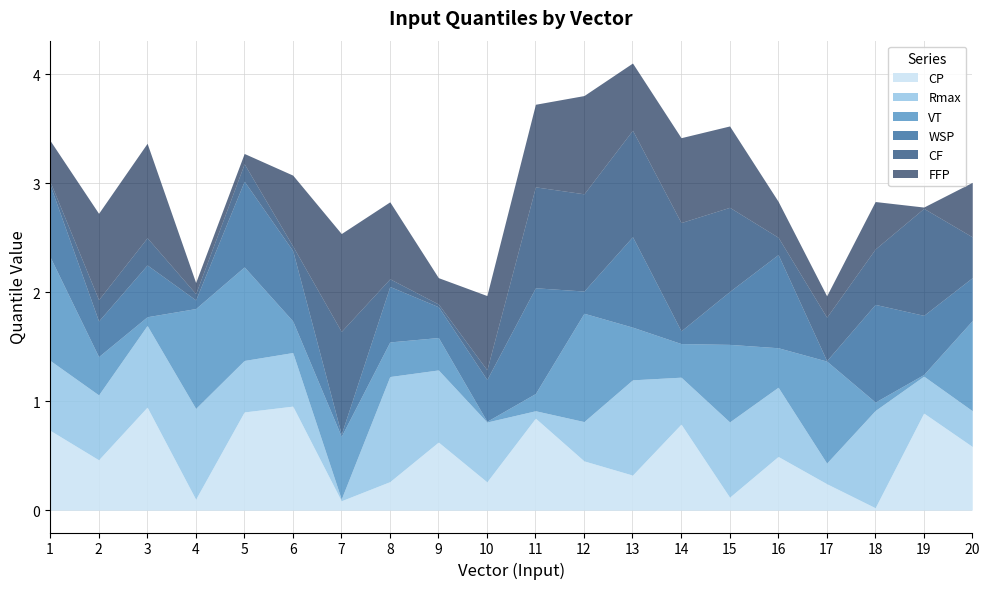

List the series in order of their peak value, highest first.

VT, CF, WSP, Rmax, CP, FFP